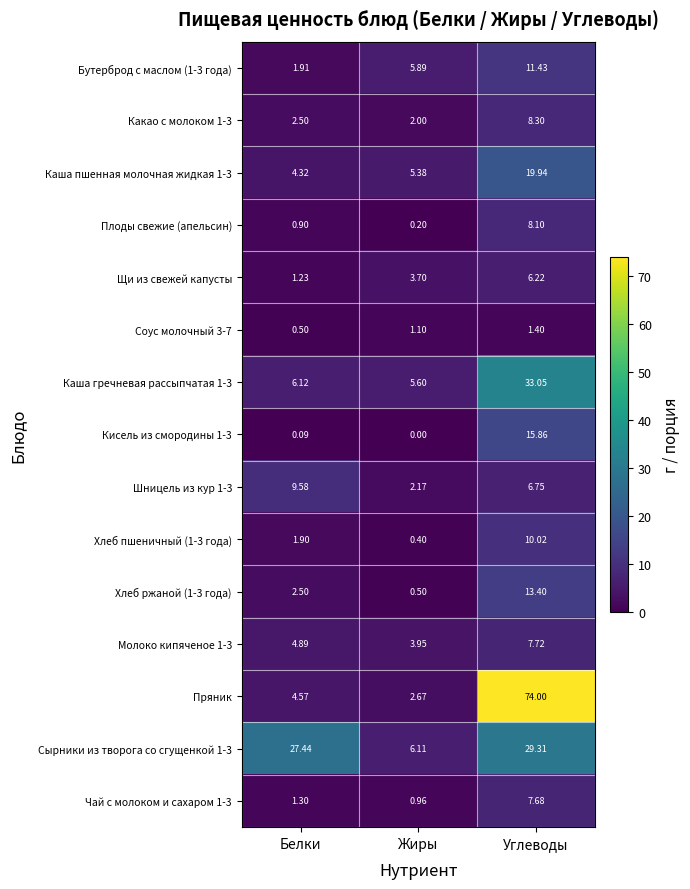

Which series has the widest spread of values?

Пряник